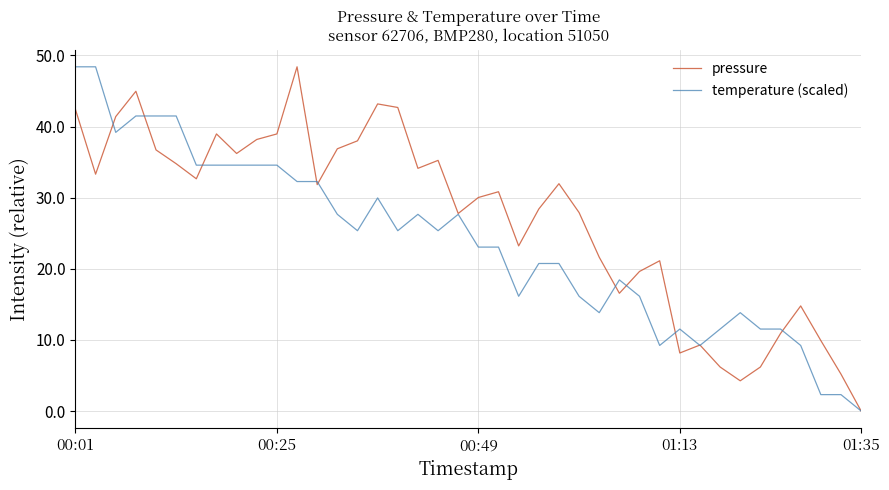

What is the average value of the temperature (scaled) series?

23.7